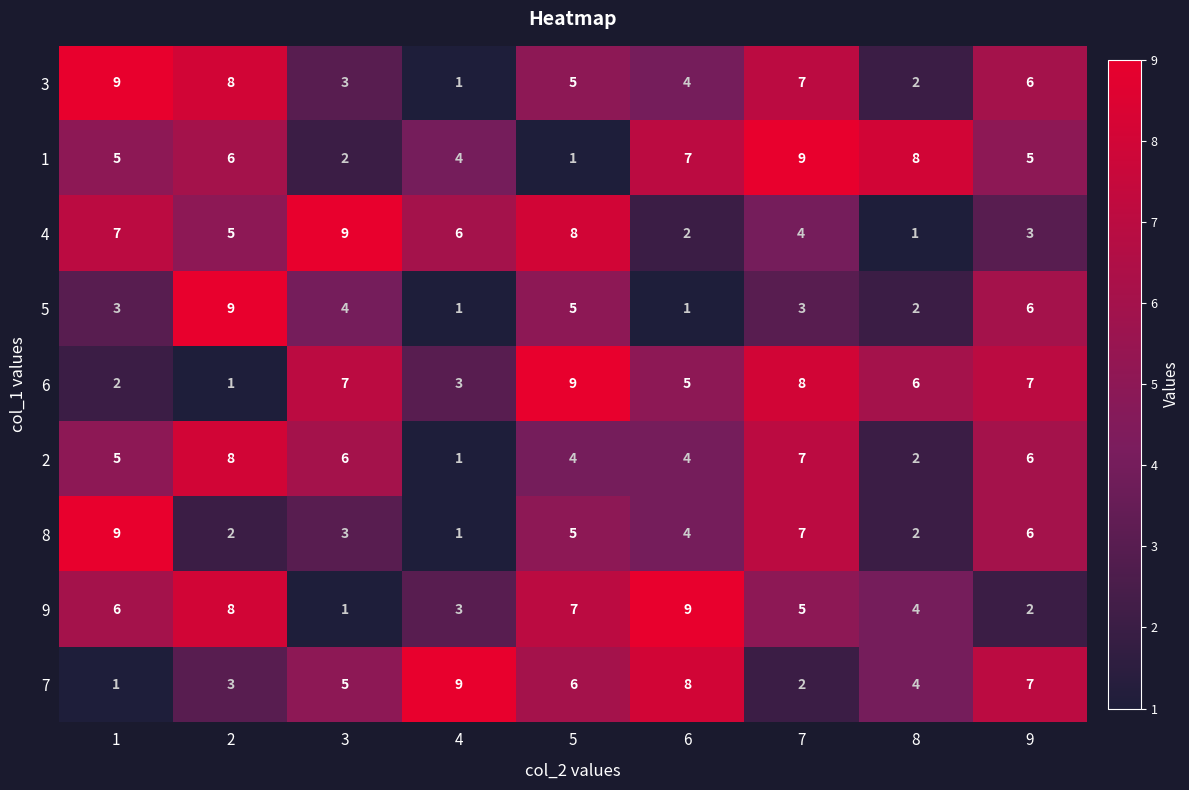

What is the minimum value shown in the chart?

1